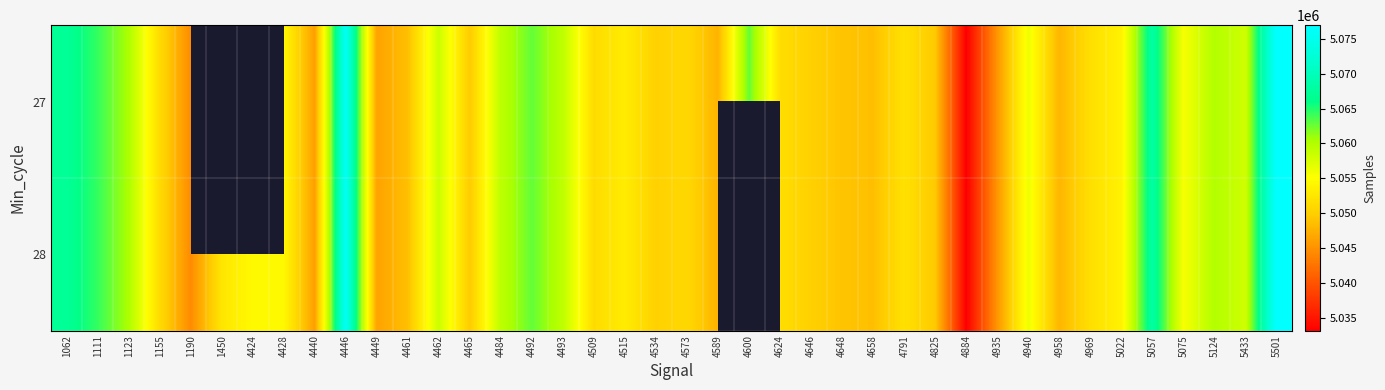

Is the value of 28 at 4624 greater than the value of 27 at 1155?

Yes